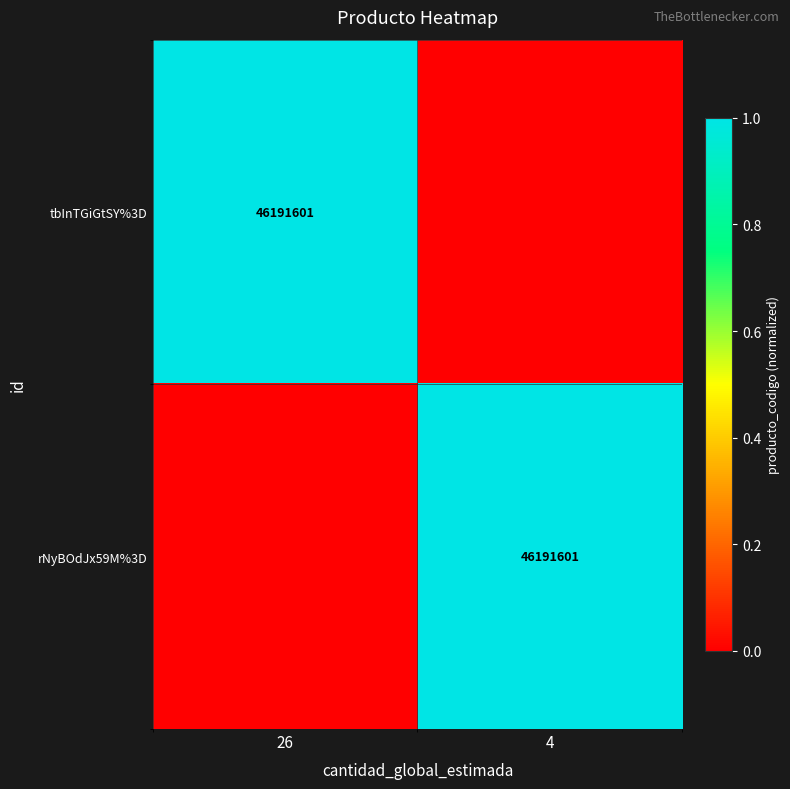

Is it true that rNyBOdJx59M%3D equals 74573221 at 4?

False